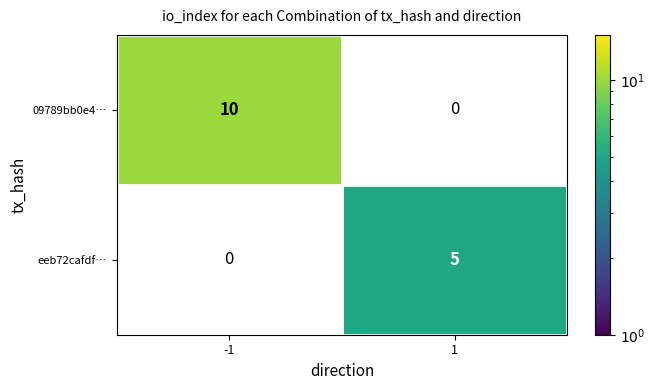

Is it true that eeb72cafdf… equals 5 at 1?

True